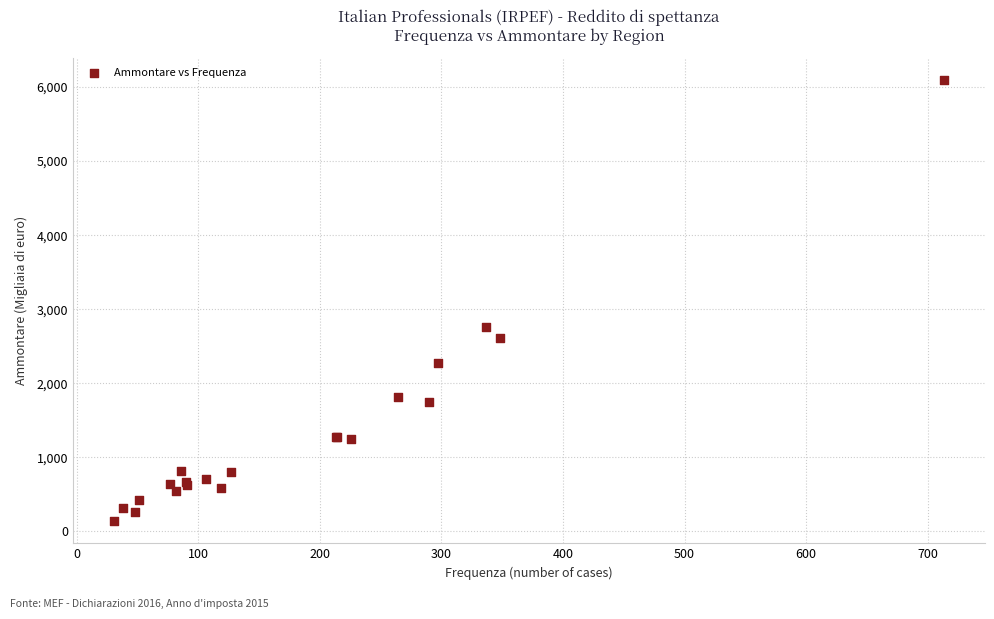

What Y value in the scatter plot is closest to 3116?

2763